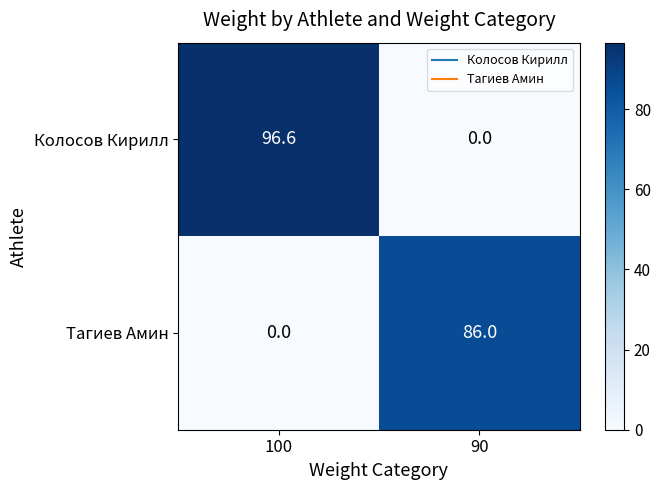

Read the Тагиев Амин value at 90.

86.0